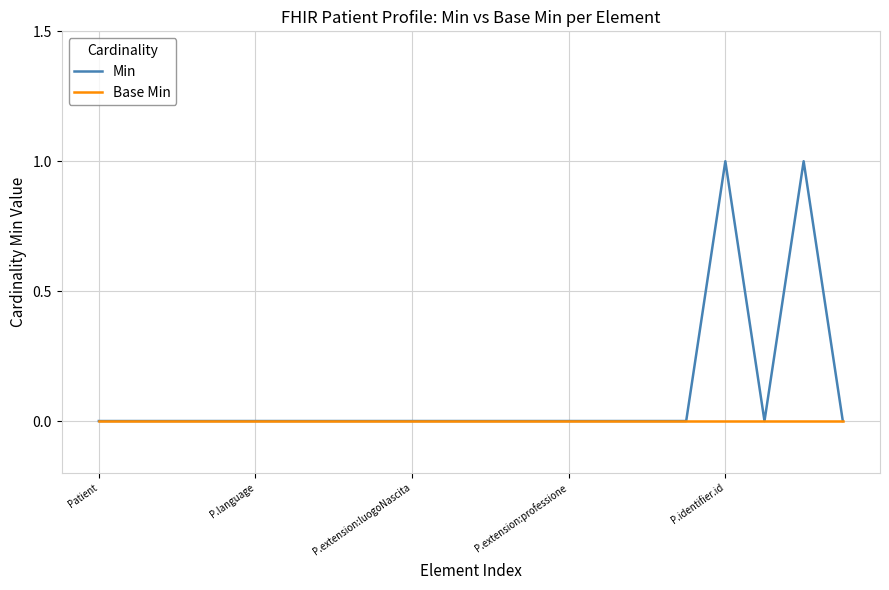

Count the number of categories in the chart.

20